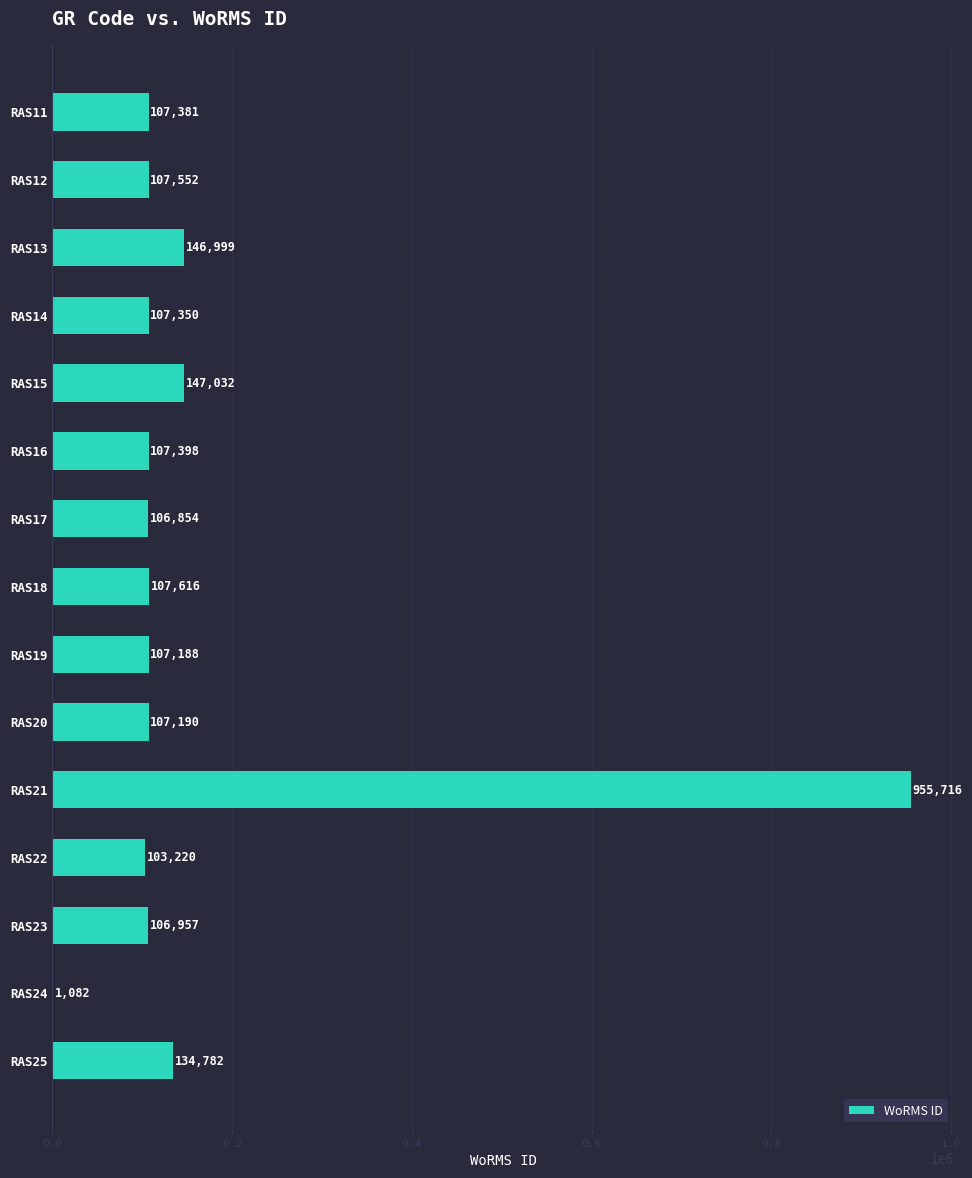

Reading top to bottom, what are all the values shown in this chart?

RAS11=107381	RAS12=107552	RAS13=146999	RAS14=107350	RAS15=147032	RAS16=107398	RAS17=106854	RAS18=107616	RAS19=107188	RAS20=107190	RAS21=955716	RAS22=103220	RAS23=106957	RAS24=1082	RAS25=134782